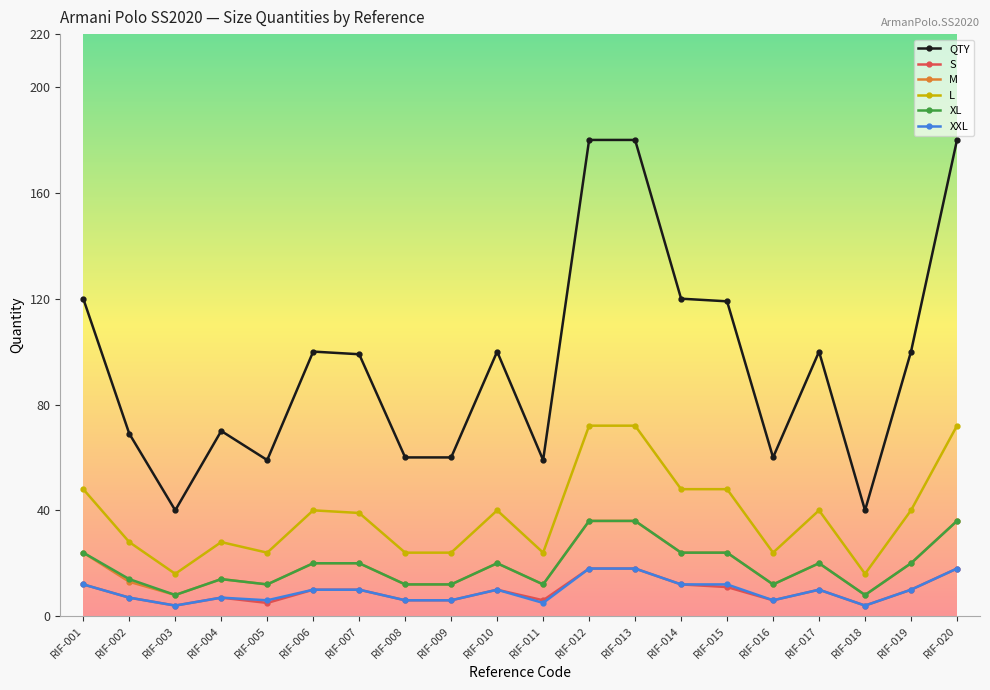

What is the sum of the QTY values at RIF-006 and RIF-020?

280